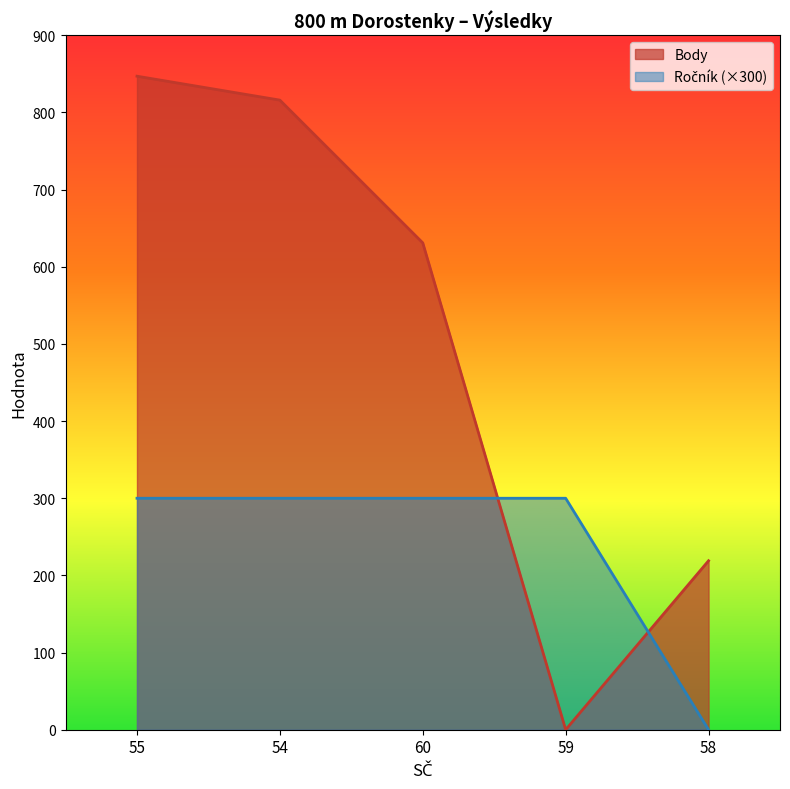

What is the average value of the Ročník series?

240